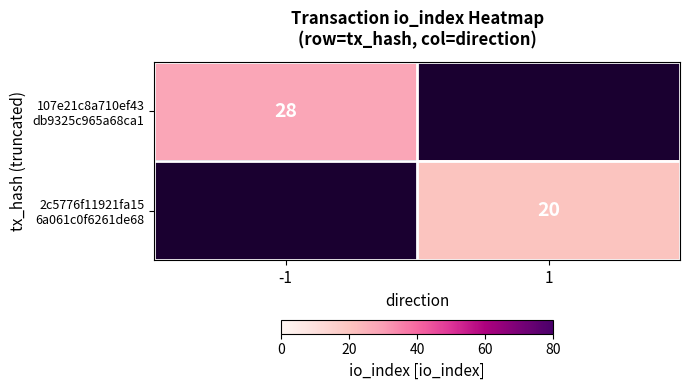

The value of 2c5776f11921fa15 6a061c0f6261de68 at 1 is 31.6. True or false?

False